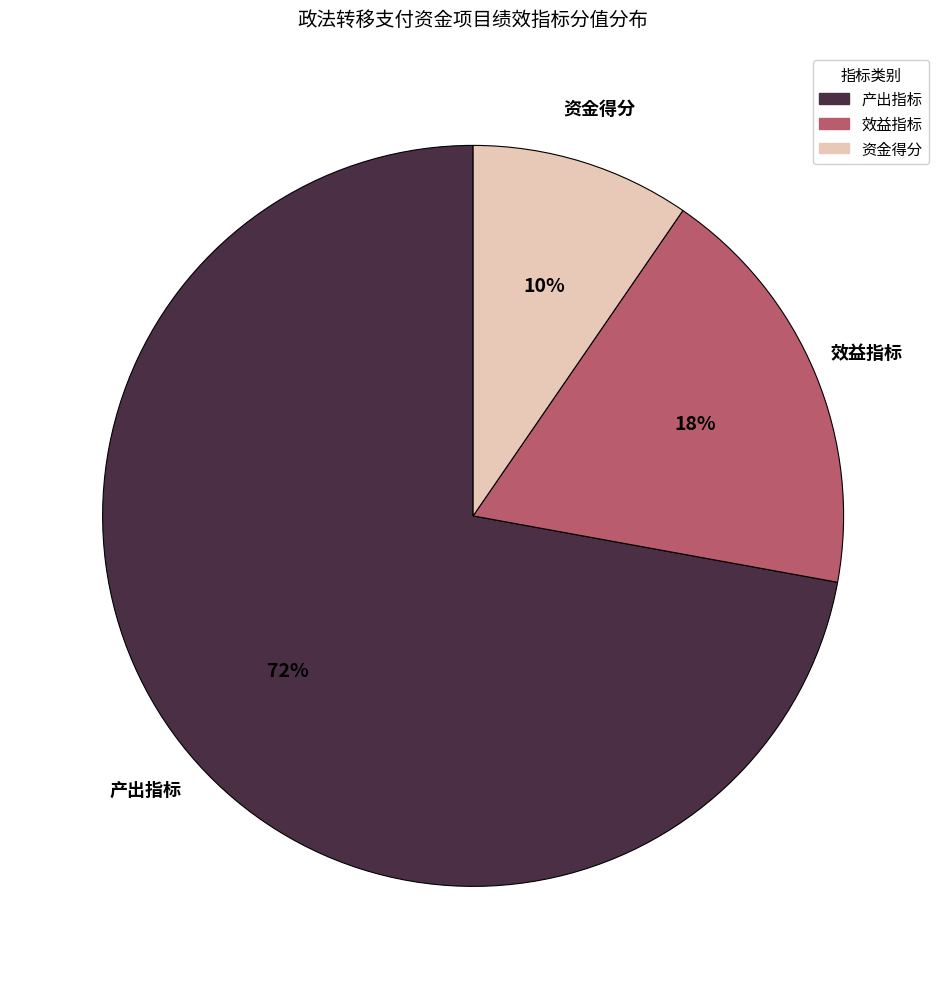

How many segments does this pie chart have?

3